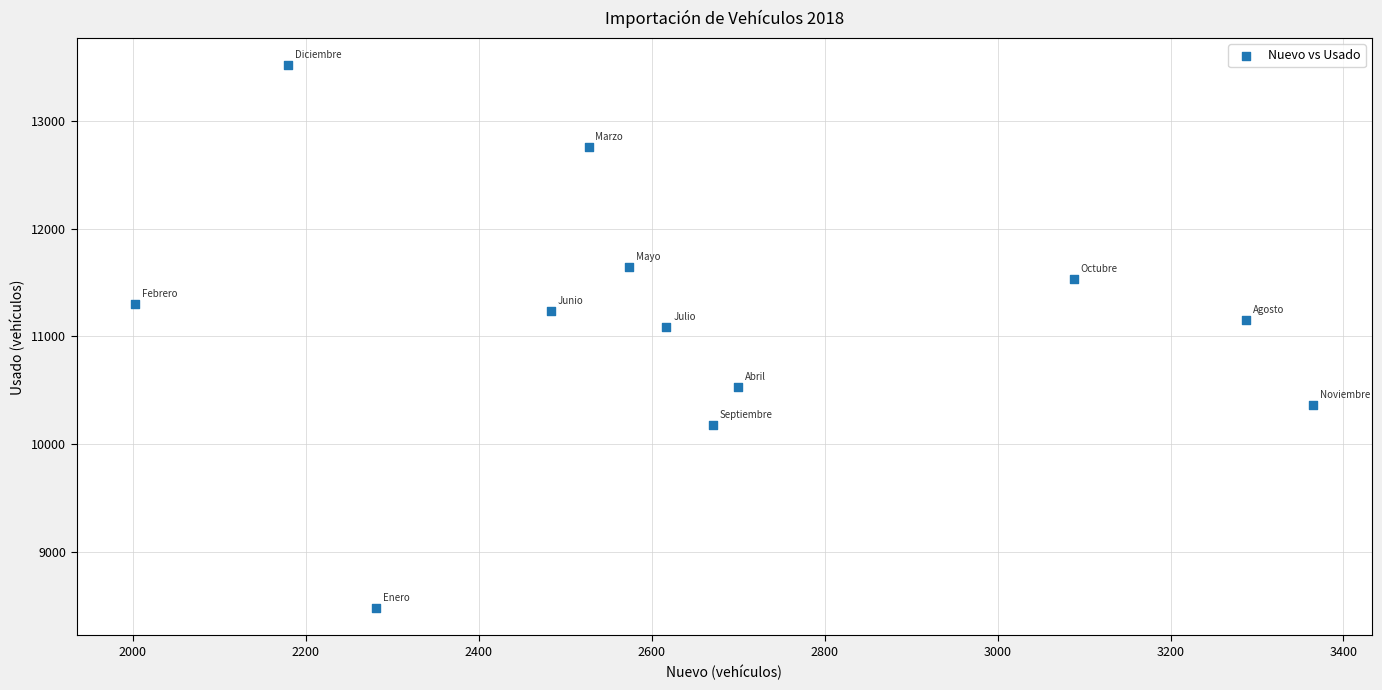

What Y value in the scatter plot is closest to 10996?

11090